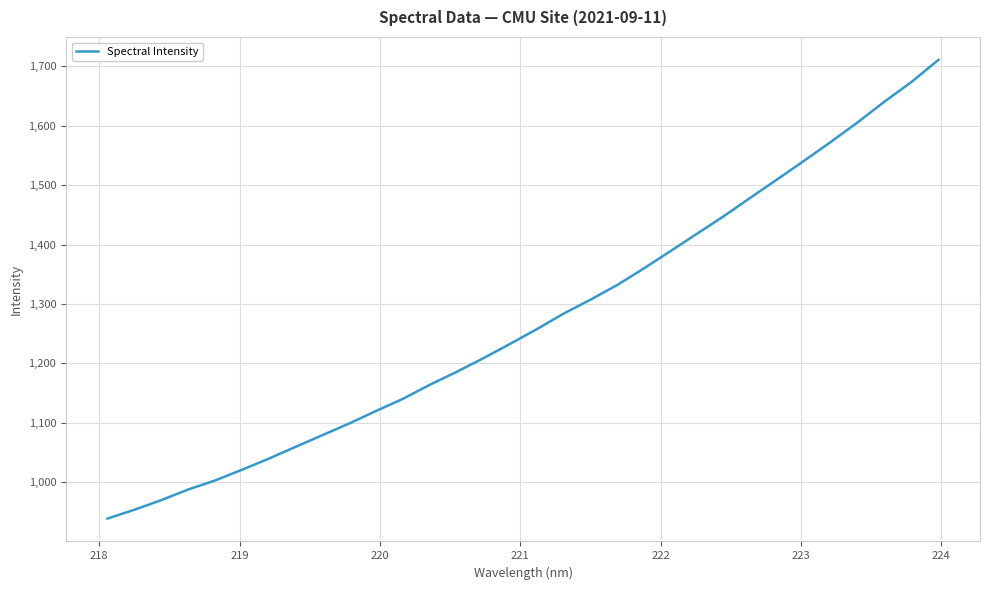

What is the maximum value shown in the chart?

1710.8